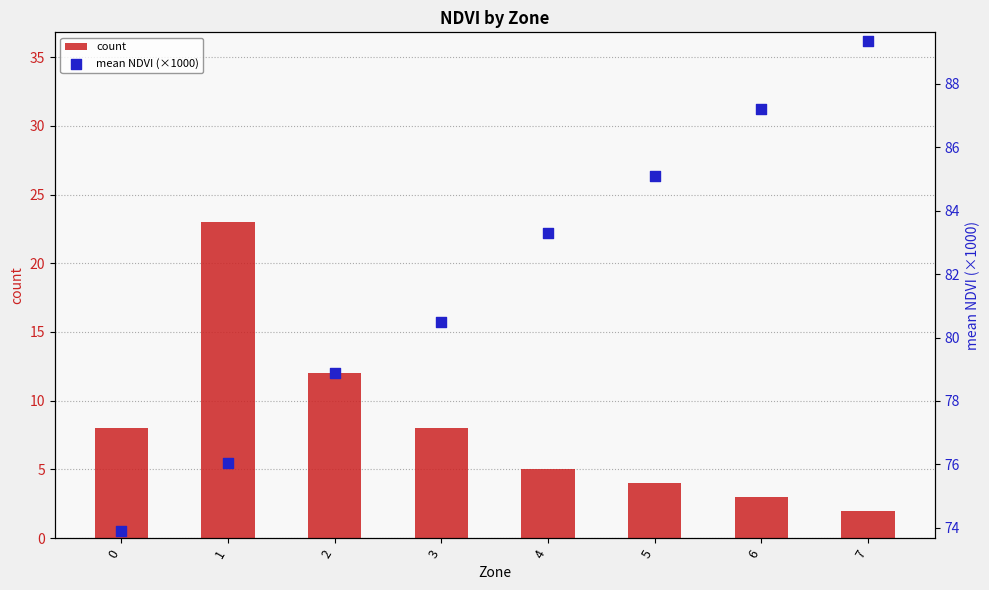

What is the total value across all series at 7?

91.3